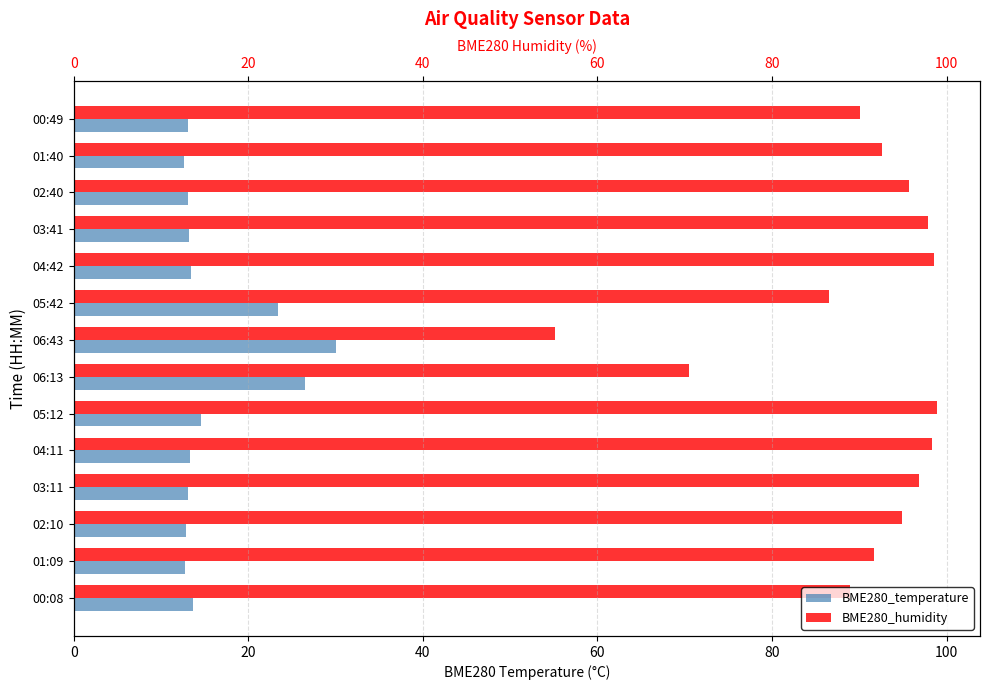

What position from the right is 03:41?

4